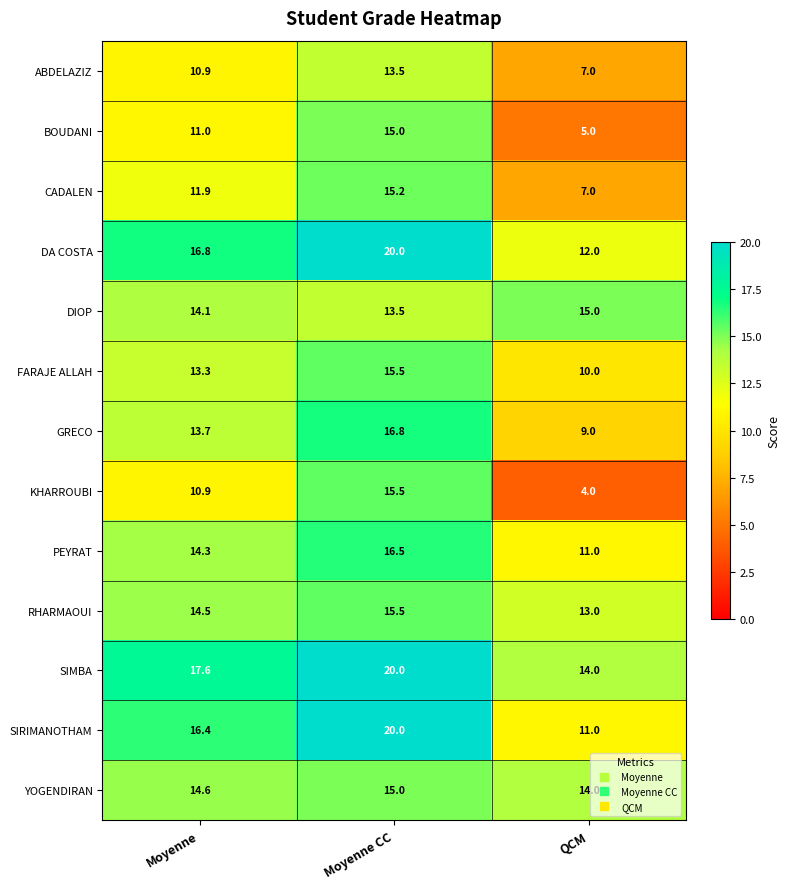

At how many categories does at least one series exceed 7?

3